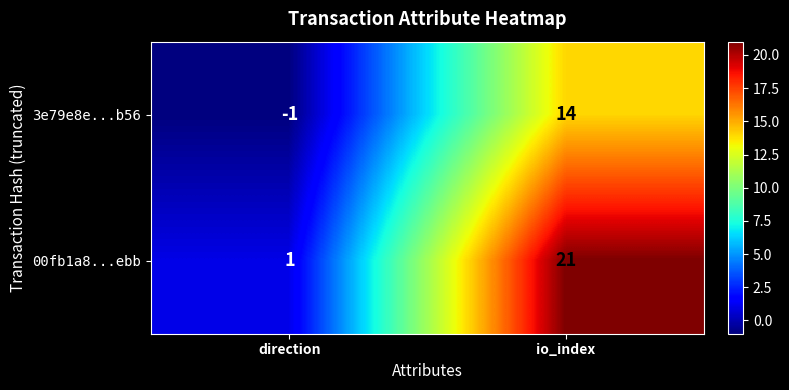

List the series in order of their peak value, highest first.

00fb1a8...ebb, 3e79e8e...b56